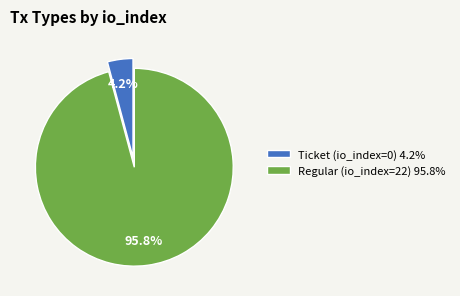

What percentage is NOT represented by Ticket (io_index=0) 4.2%?

95.8%